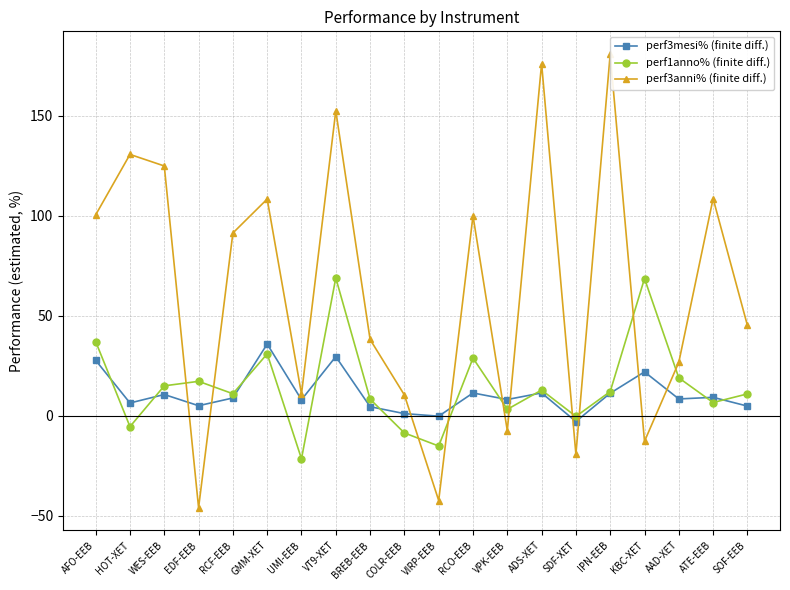

Is it true that perf3anni% (finite diff.) equals 3.8 at UMI-EEB?

False